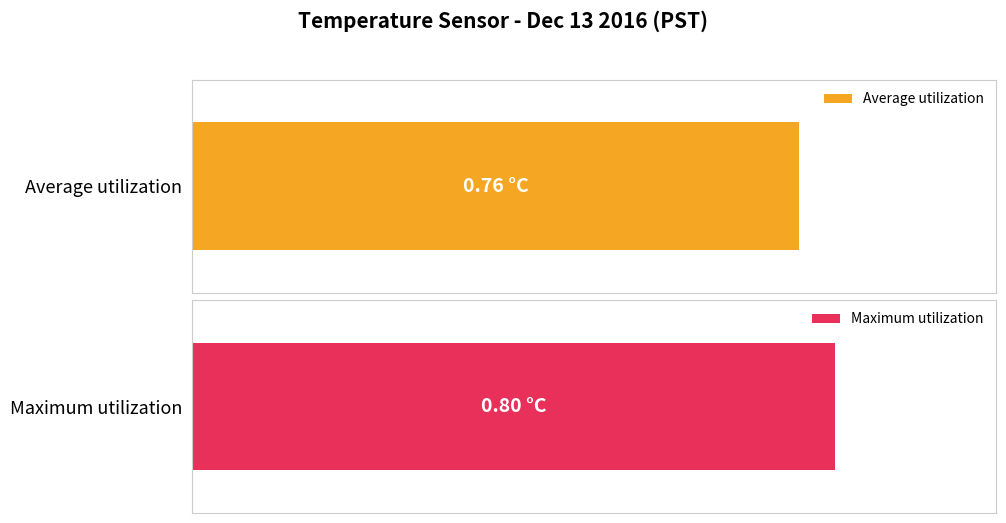

Rank the series at 11 from highest to lowest value.

Maximum utilization, Average utilization